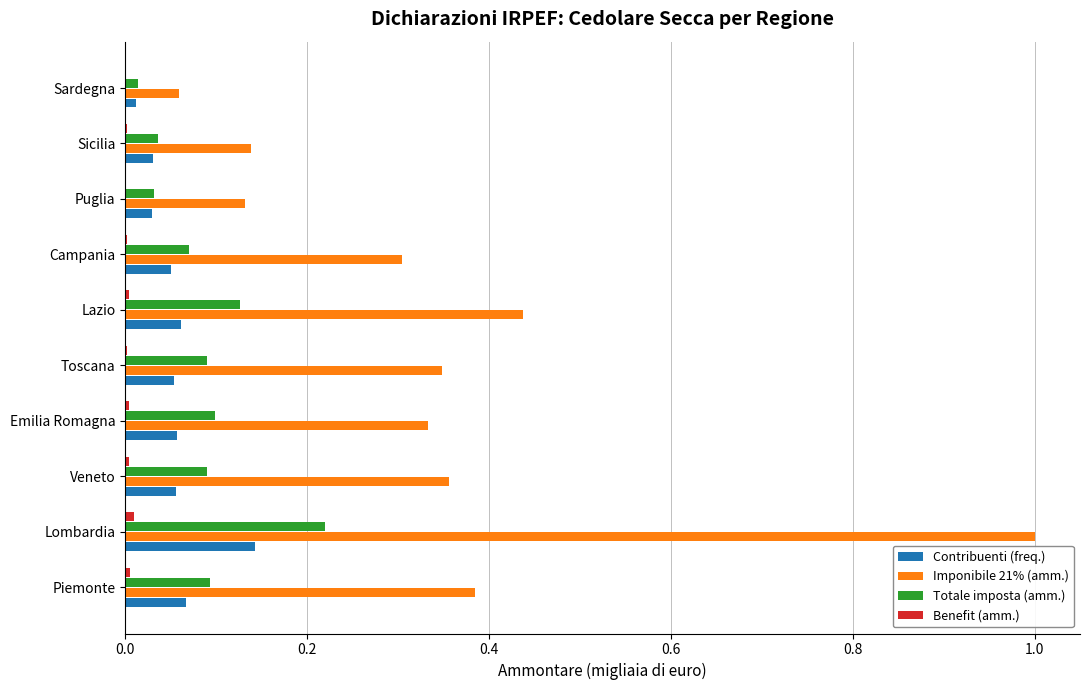

Is it true that Imponibile 21% (amm.) equals 0.1 at Sicilia?

True